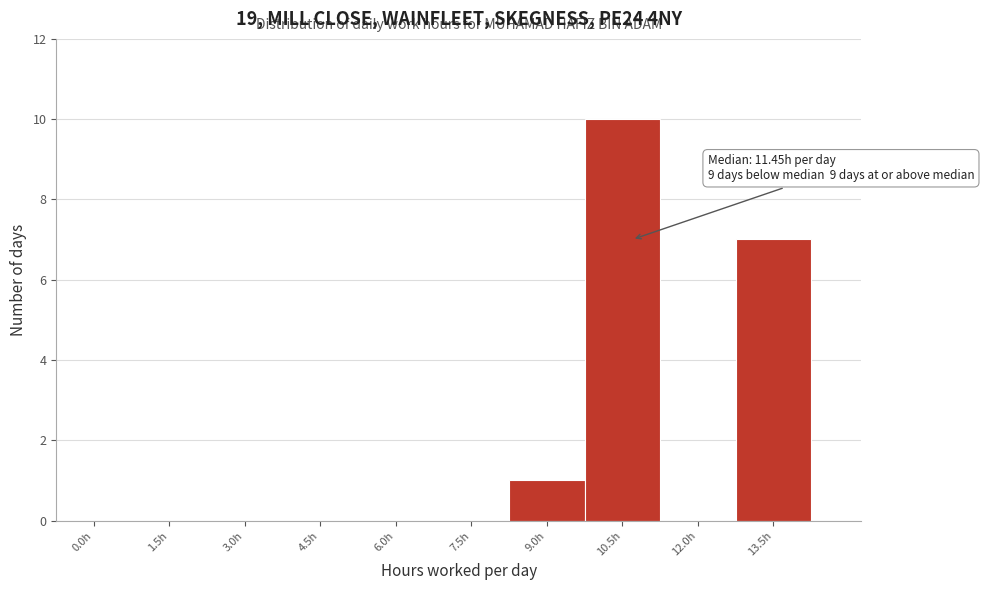

Reading left to right, transcribe all the data shown in this chart.

0.0h=0	1.5h=0	3.0h=0	4.5h=0	6.0h=0	7.5h=0	9.0h=1	10.5h=10	12.0h=0	13.5h=7